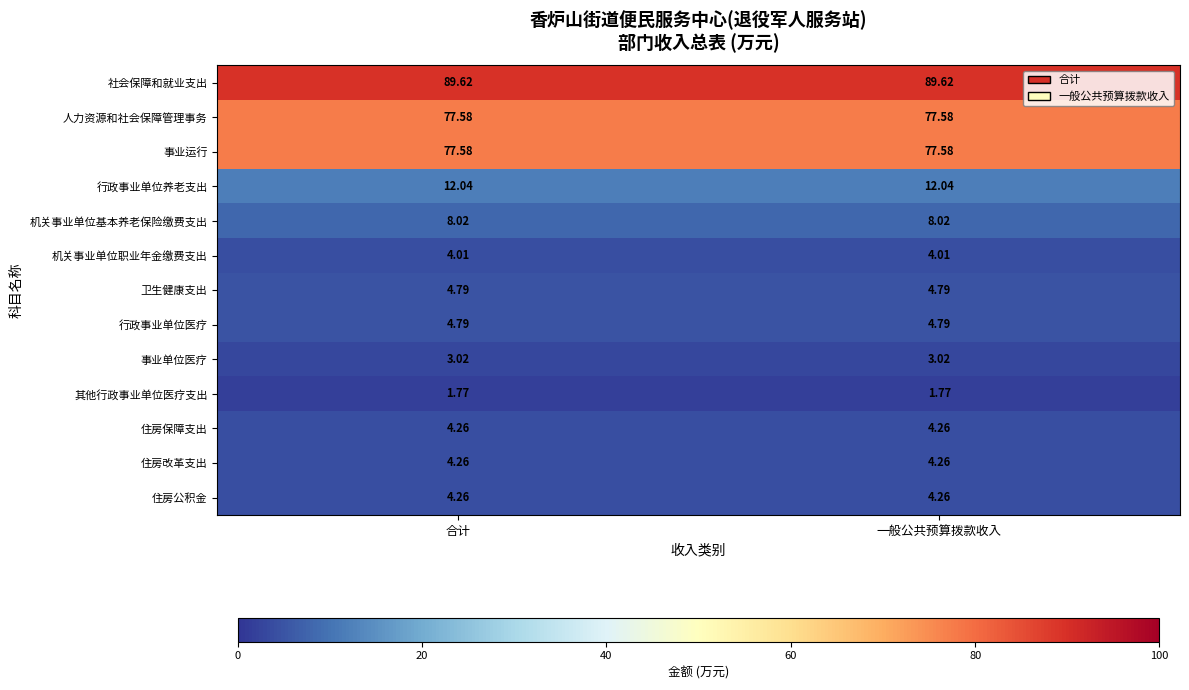

Is the value of 机关事业单位基本养老保险缴费支出 at 合计 greater than the value of 事业运行 at 合计?

No